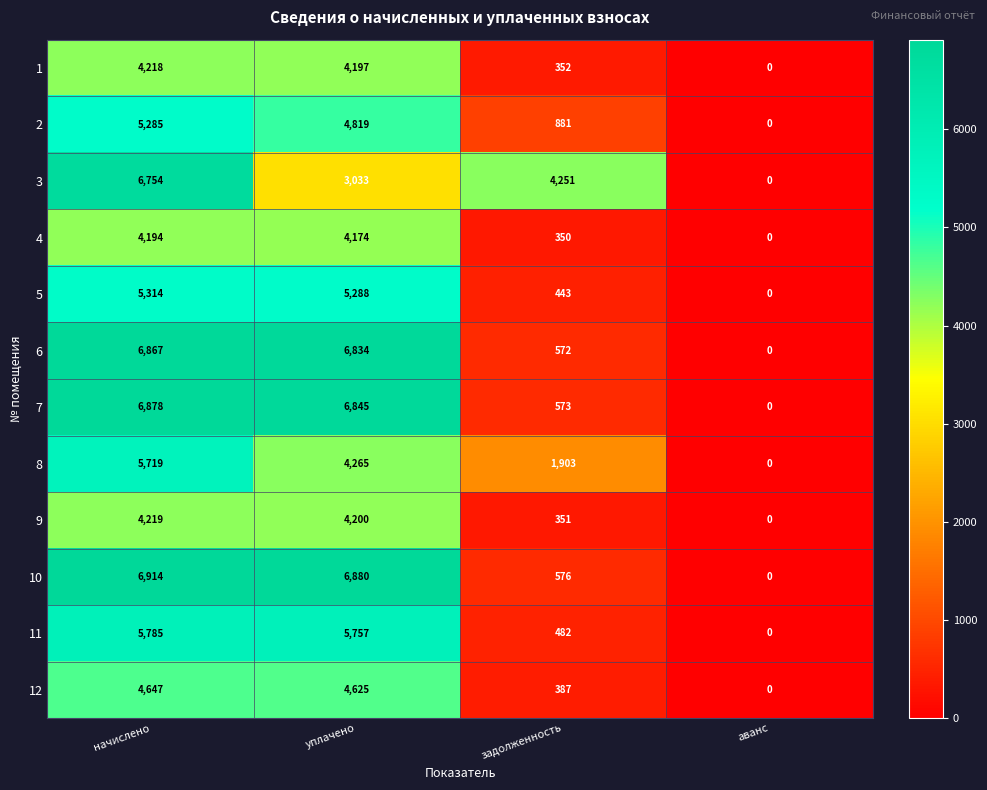

Which series has the largest range (max minus min)?

10